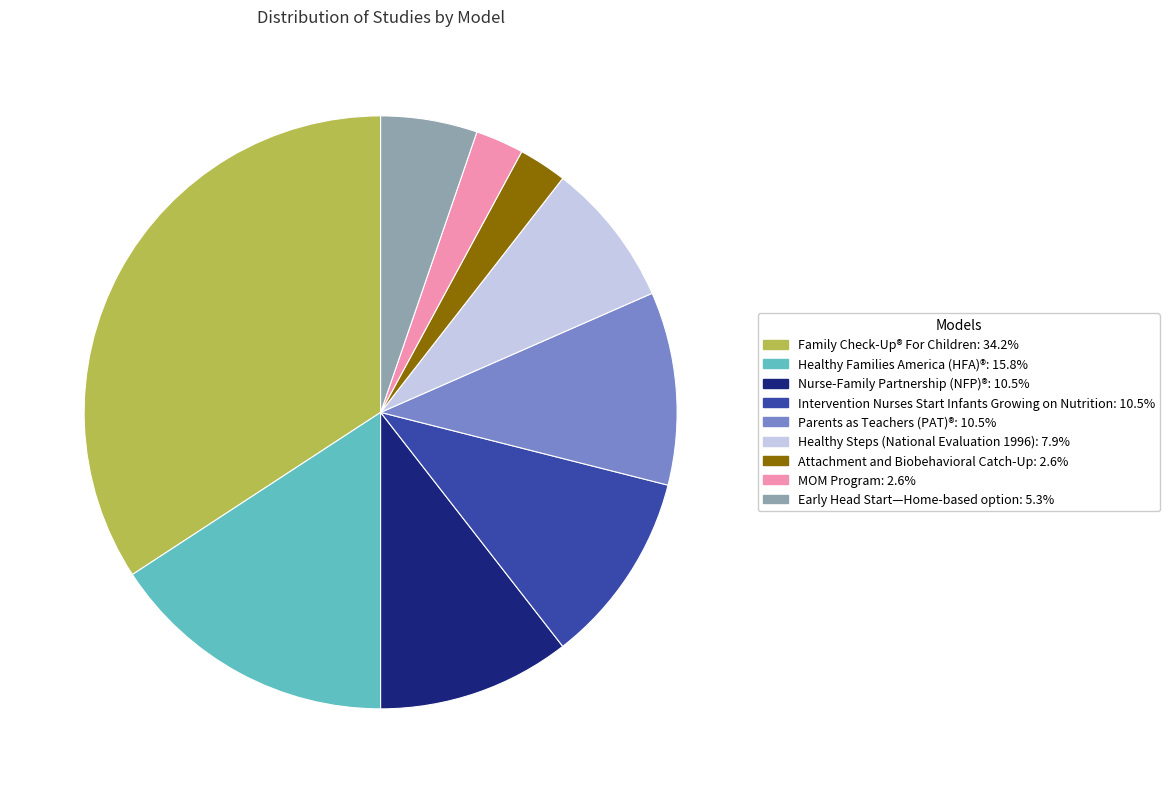

Is there a majority slice in this chart?

No